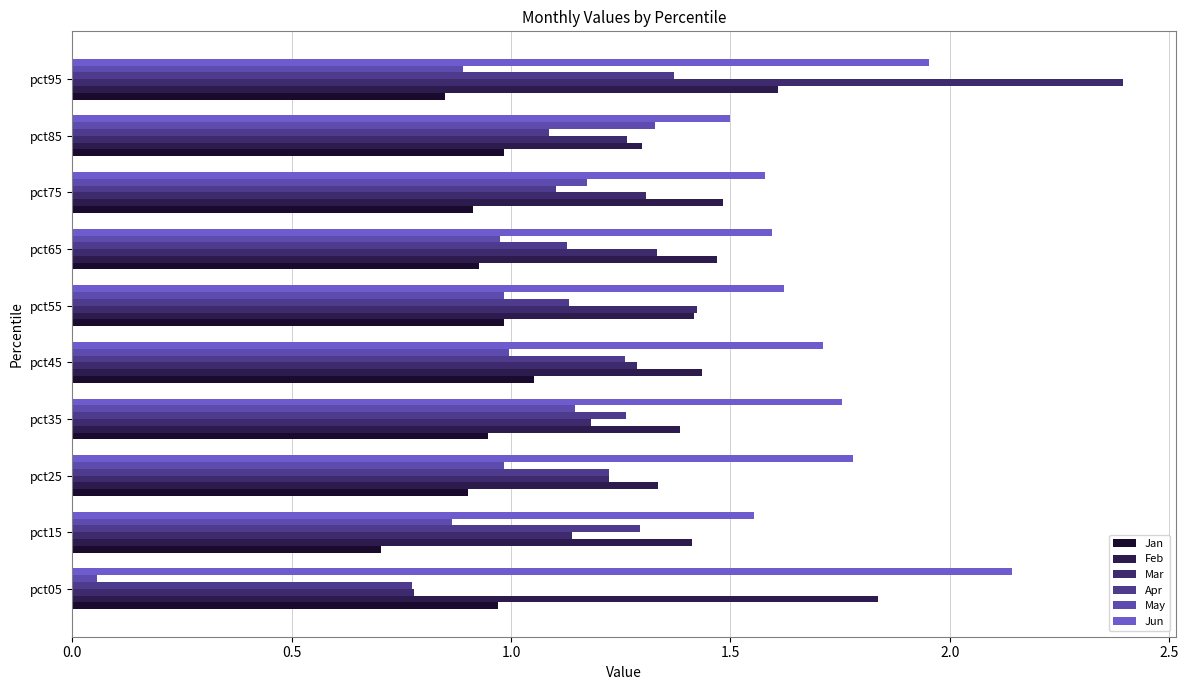

What are all the series names shown in the legend?

Jan, Feb, Mar, Apr, May, Jun